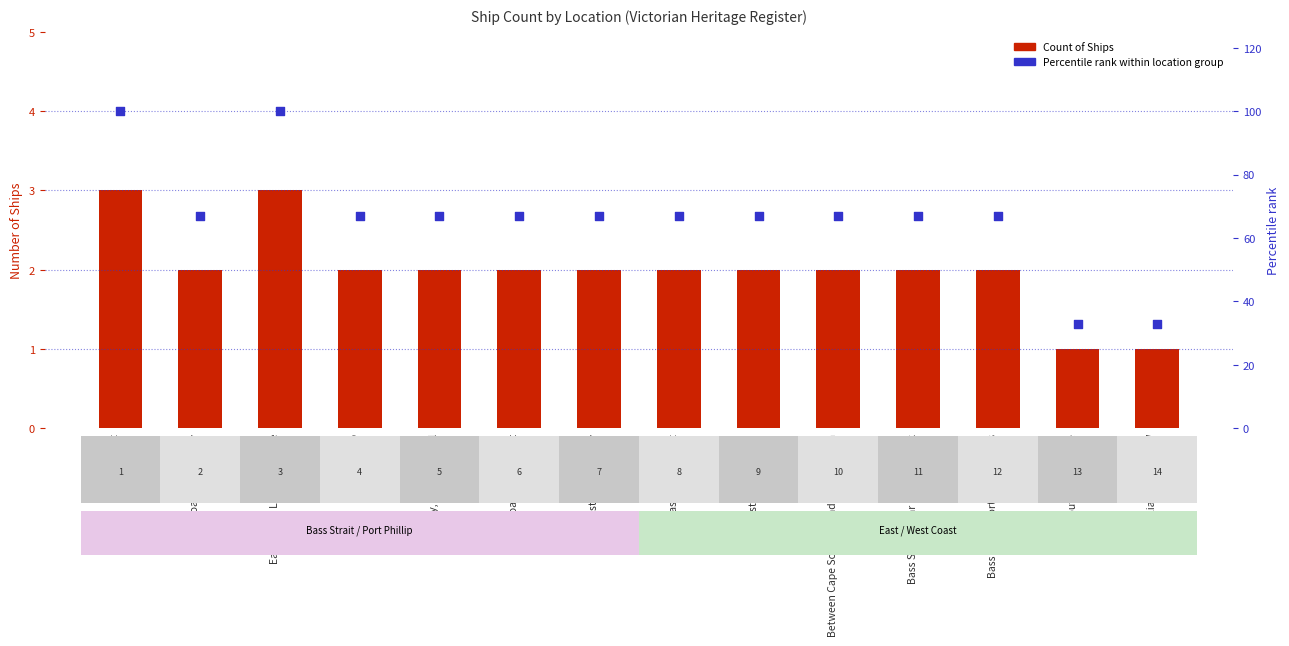

Is the value of Percentile rank within location group at East Coast, Port Albert greater than the value of Count of Ships at Between Cape Schanck and Point Nepean?

Yes